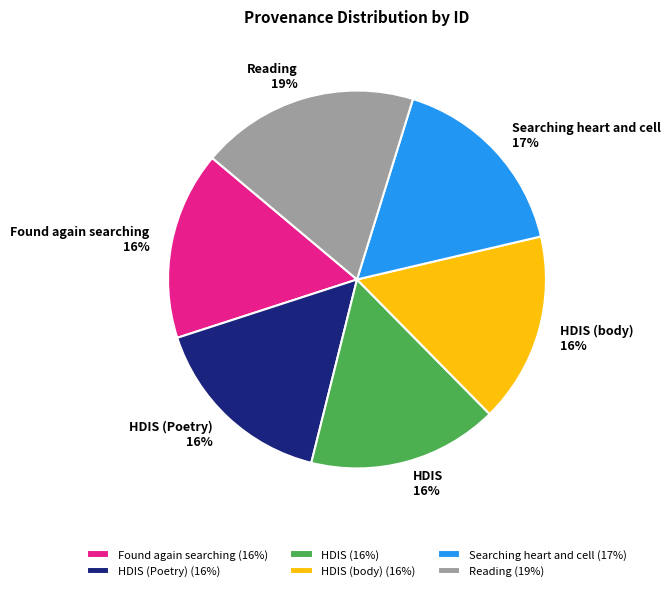

Which slice is the largest?

Reading